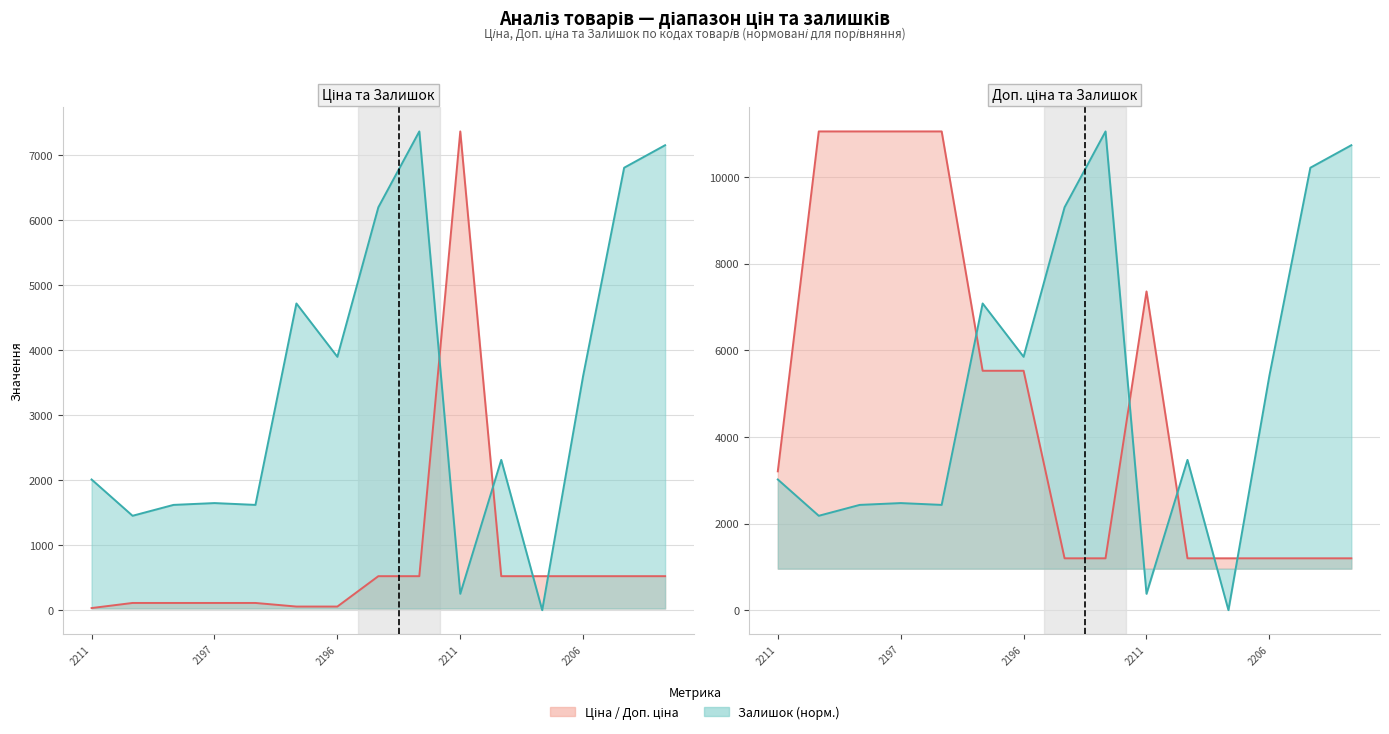

Which series changed the most between 283972211 and 284032207?

Залишок